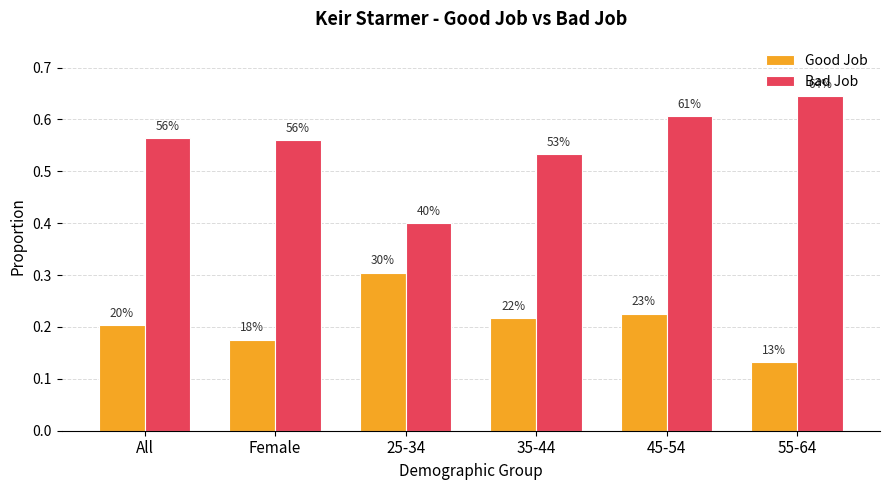

What are all the series names shown in the legend?

Good Job, Bad Job